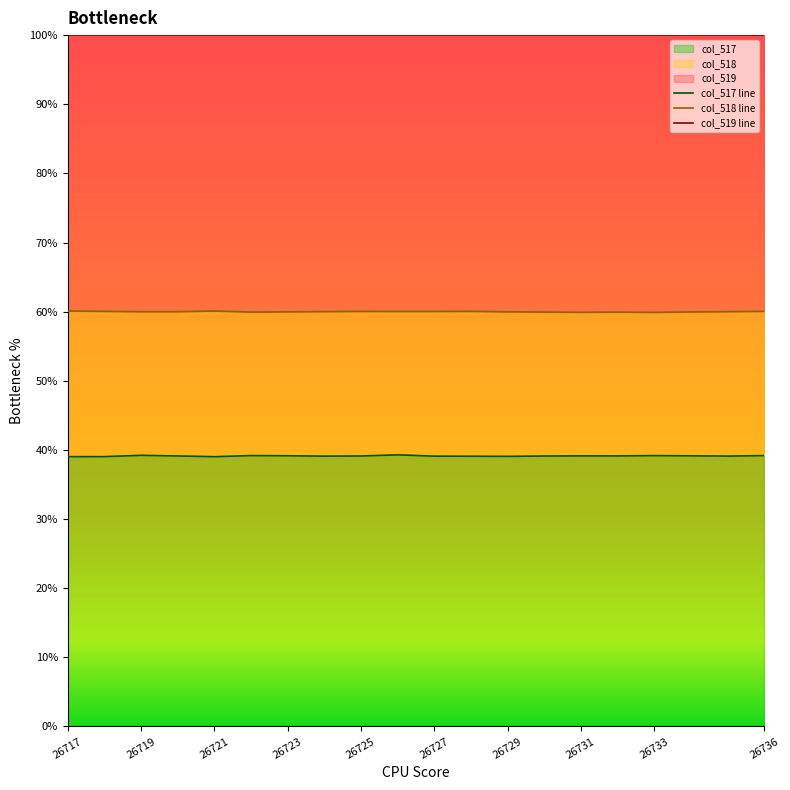

Reading right to left, list all the values displayed in this chart.

60.1	60.0	60.0	59.9	59.9	59.9	59.9	60.0	60.0	60.0	60.0	60.0	60.0	60.0	59.9	60.1	60.0	60.0	60.0	60.1